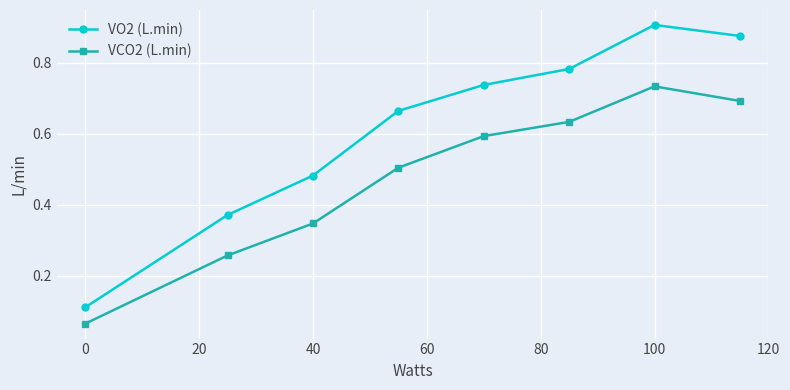

Which series has the widest spread of values?

VO2 (L.min)